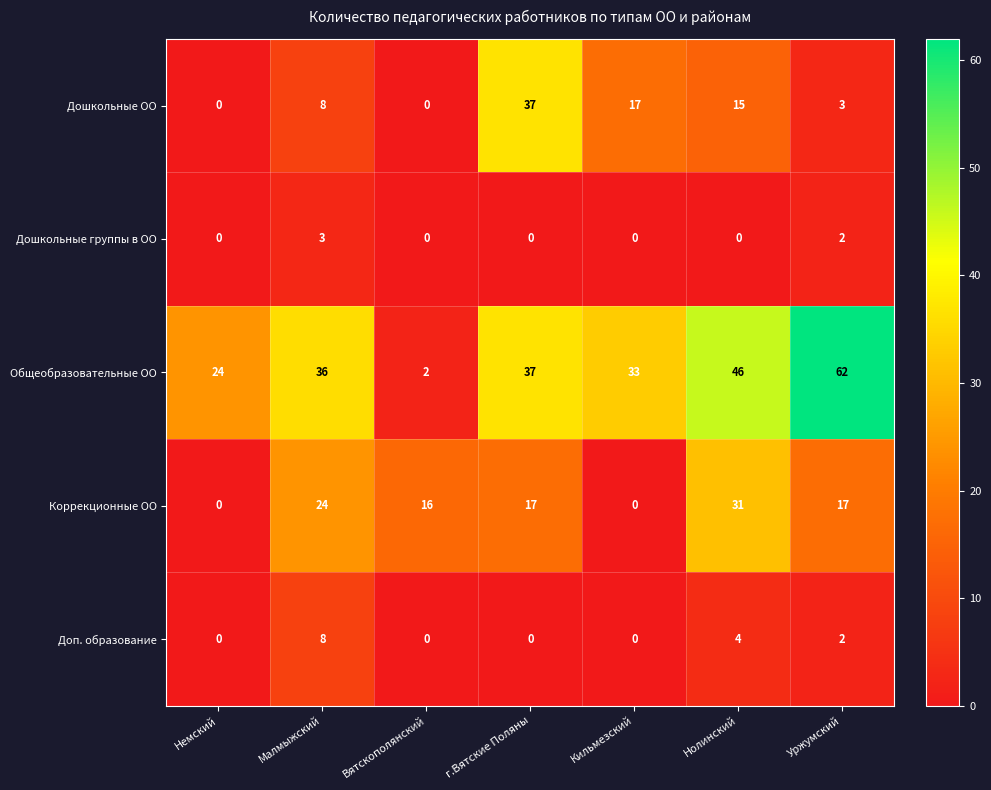

What is the difference between the maximum and second lowest values in the Дошкольные ОО series?

37